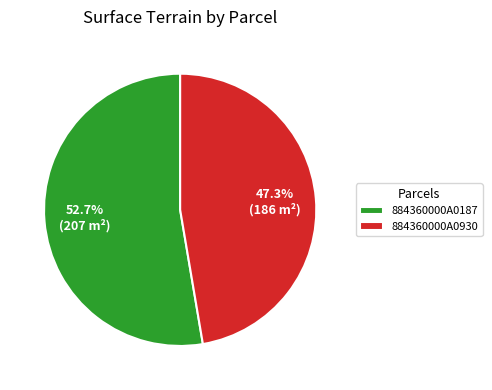

The 884360000A0187 slice represents 53% of the pie. True or false?

True